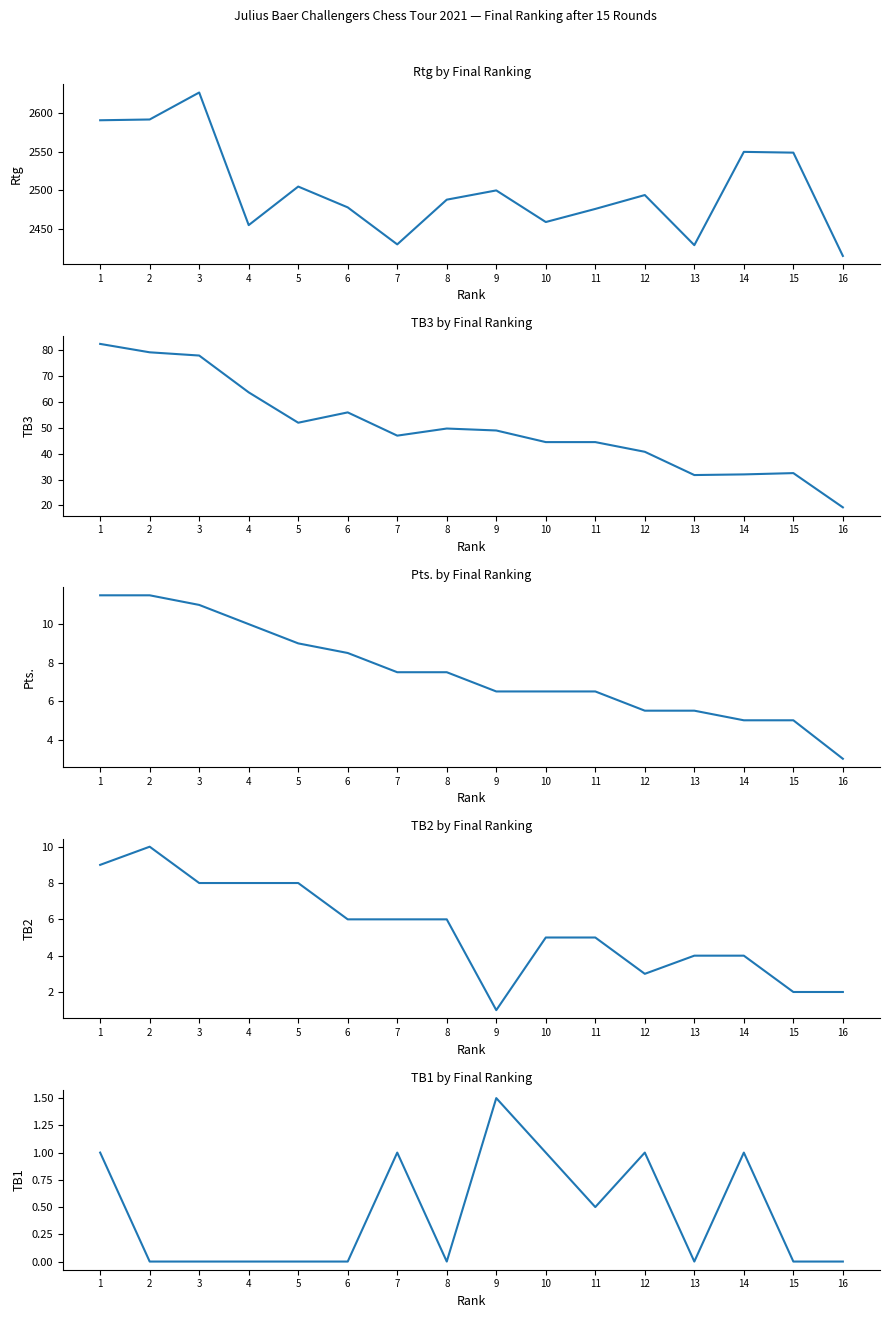

What is the sum of the TB3 values at 8 and 10?

94.2